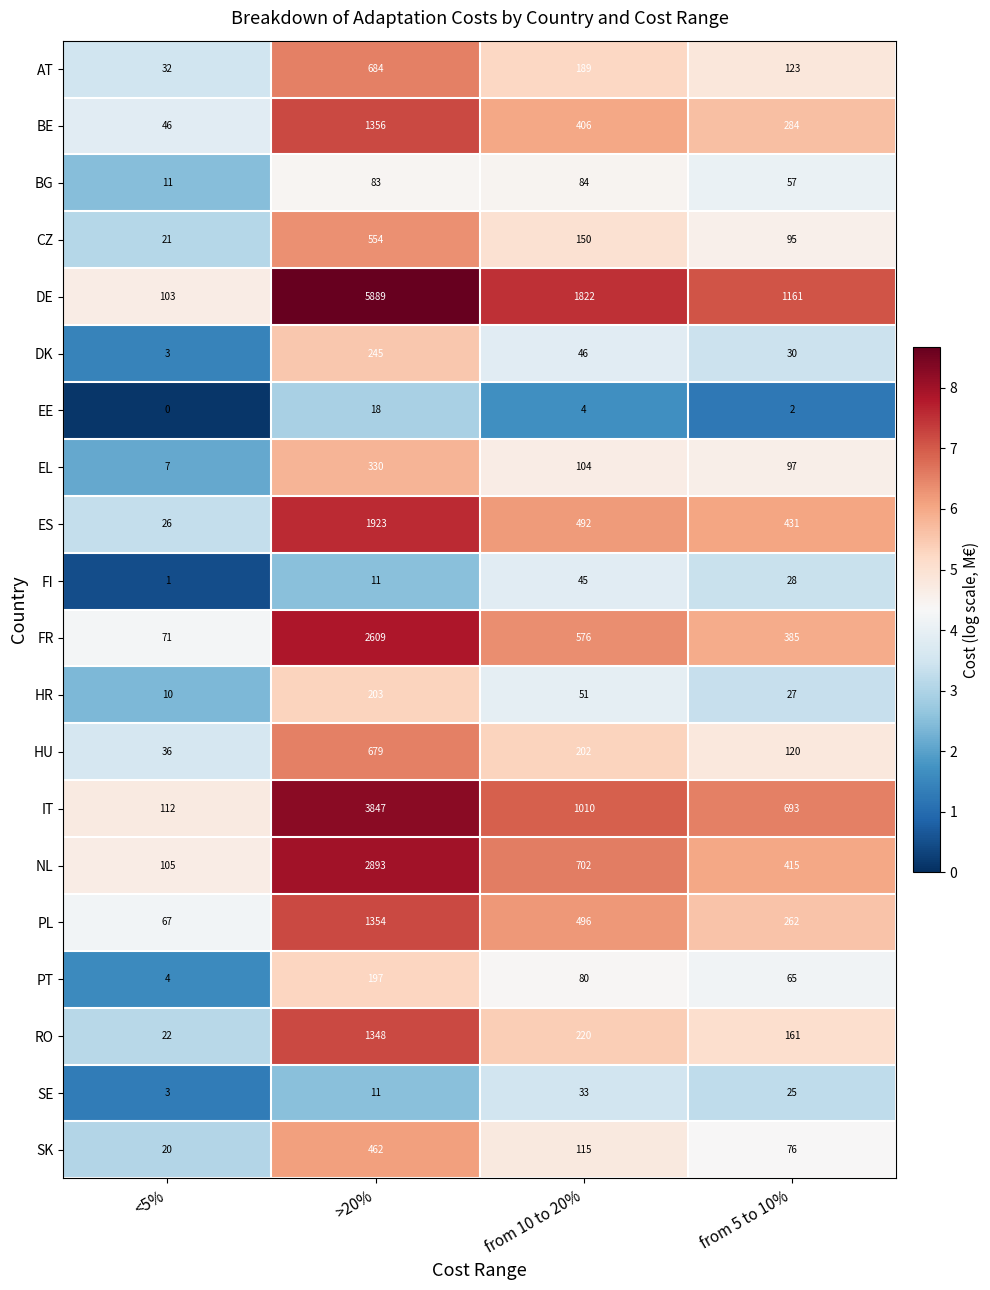

What is the difference between the highest and lowest values at from 10 to 20%?

1818